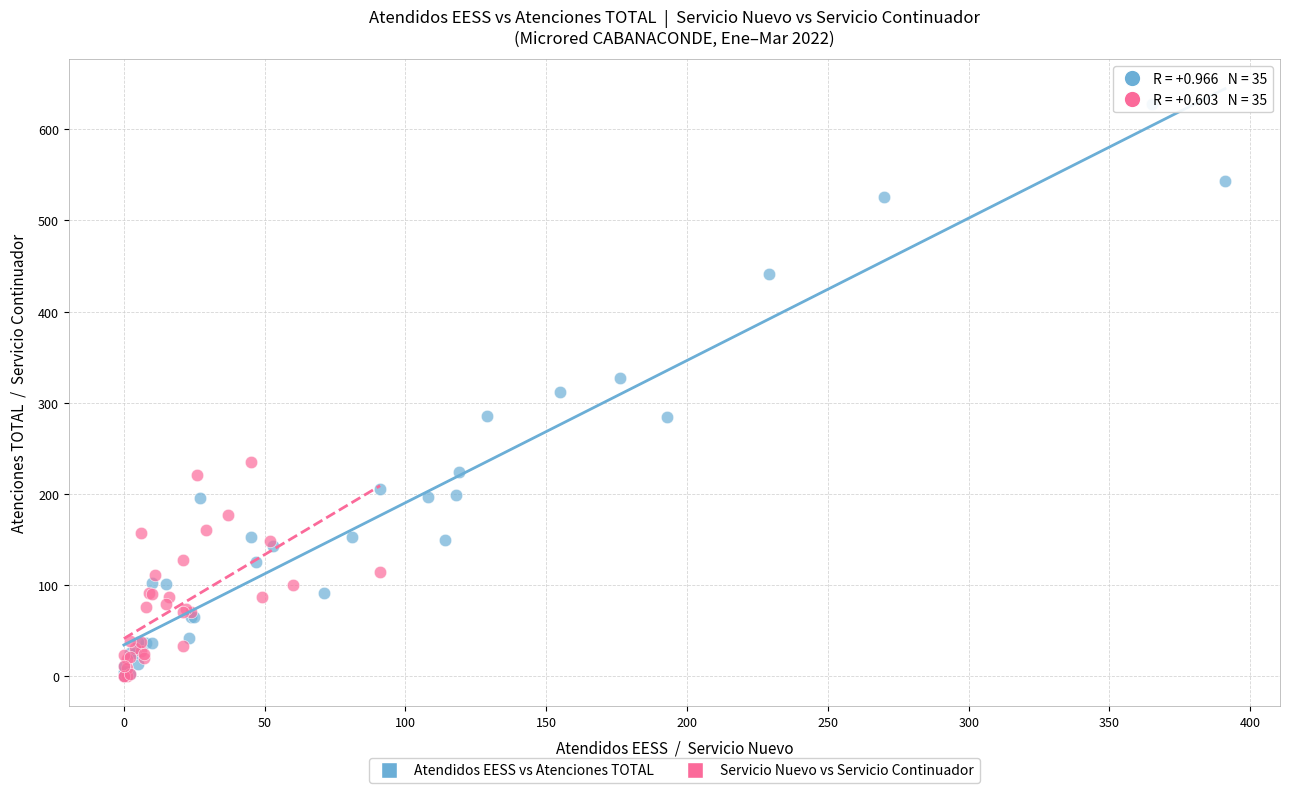

Which series reaches the maximum Y coordinate?

Atendidos EESS vs Atenciones TOTAL